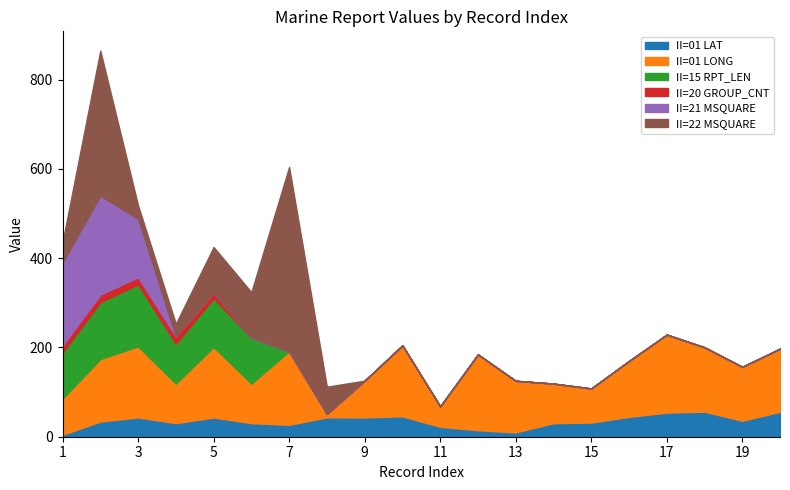

The II=01 LONG series shows 284.5 at 12. True or false?

False